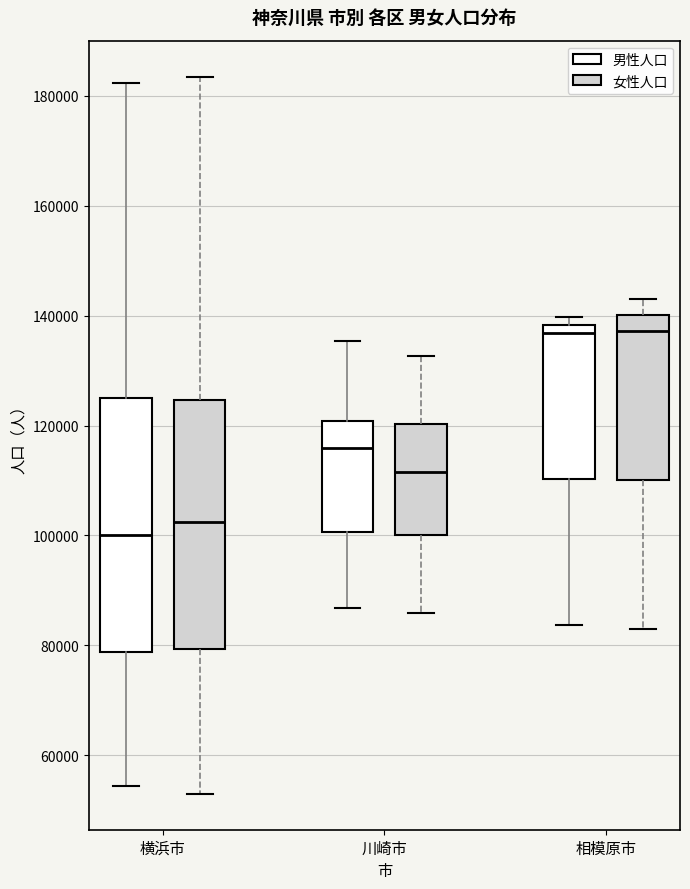

Where is the lower edge of the box for 川崎市 (女性人口) on the y-axis? The values are not printed on the chart, so give them approximately, as read against the axis.

100000